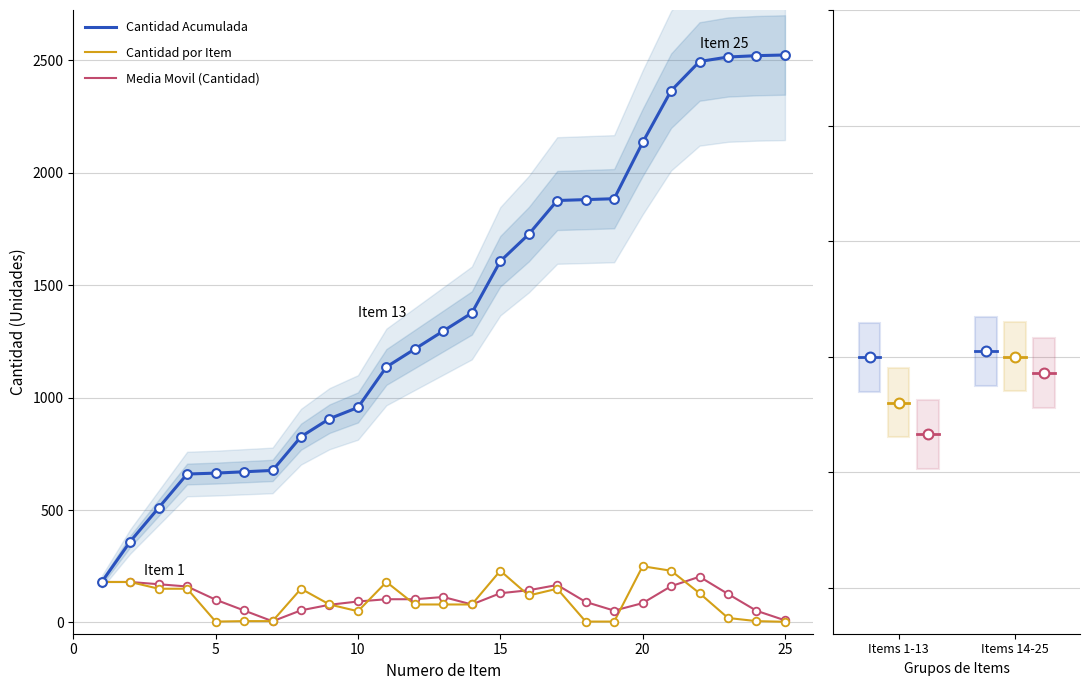

What is the highest value of the Cantidad por Item series?

250.0